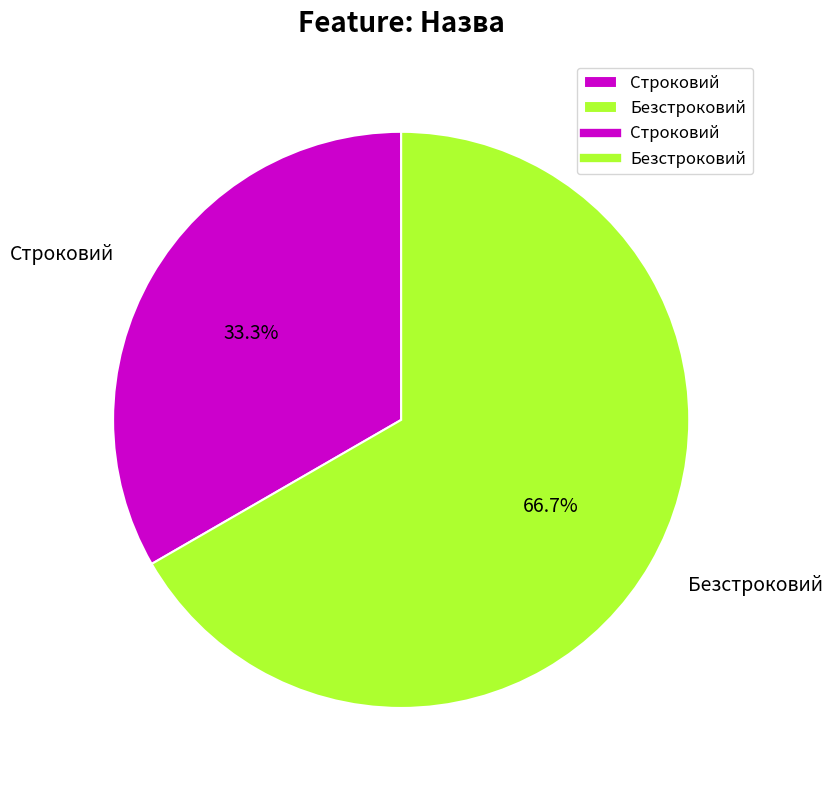

What percentage do Безстроковий and Строковий together represent?

100.0%